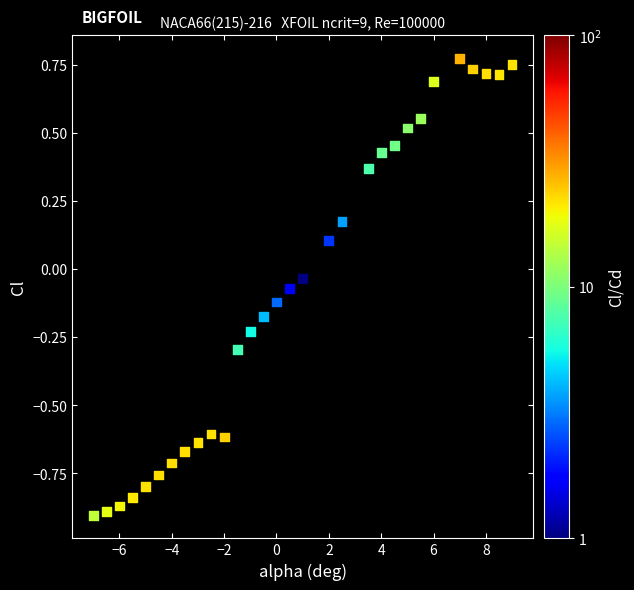

What is the range of X values (max minus min)?

16.0